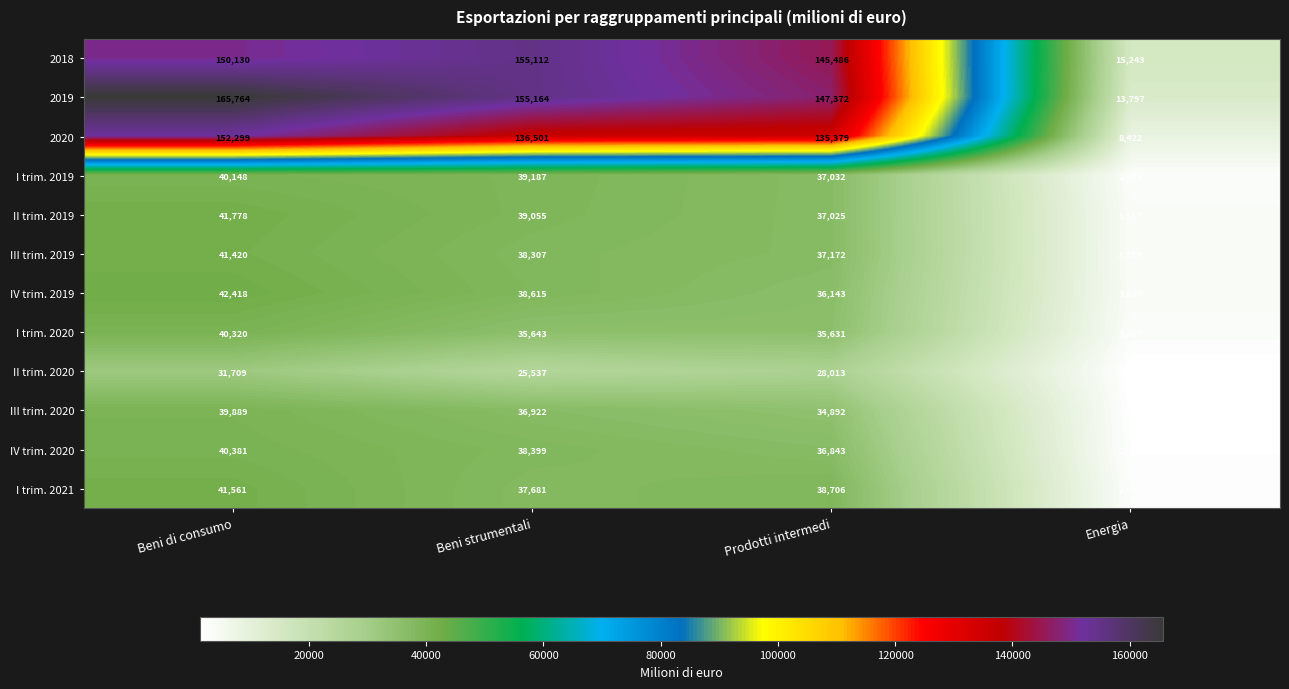

At Prodotti intermedi, list the series in order from largest to smallest.

2019, 2018, 2020, I trim. 2021, III trim. 2019, I trim. 2019, II trim. 2019, IV trim. 2020, IV trim. 2019, I trim. 2020, III trim. 2020, II trim. 2020